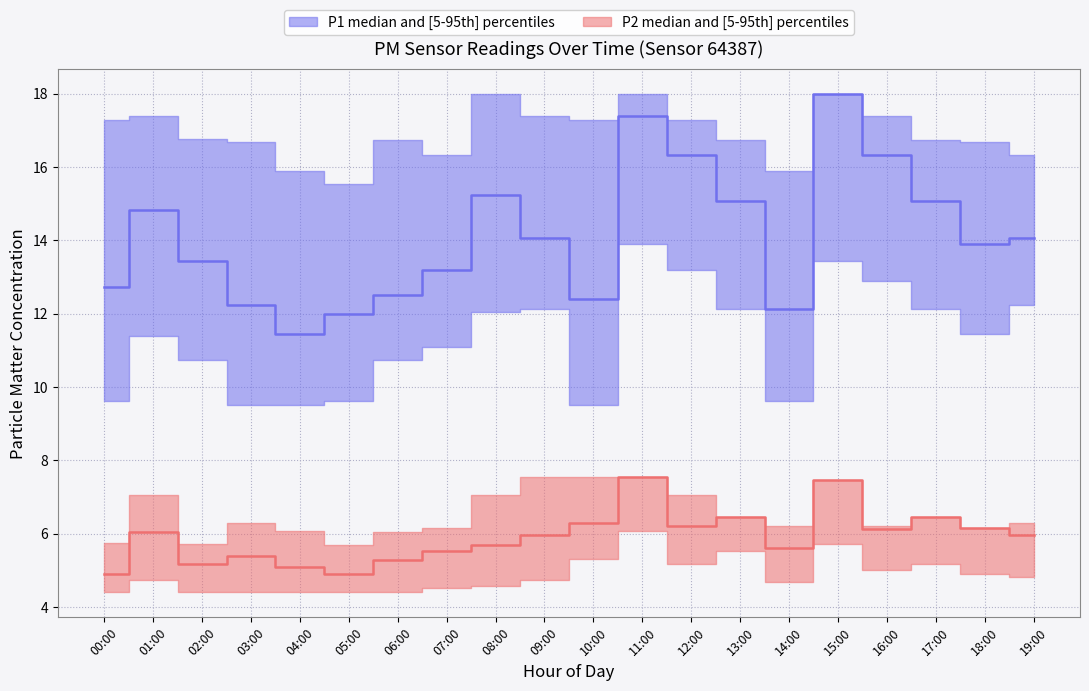

At how many categories does at least one series exceed 13?

20